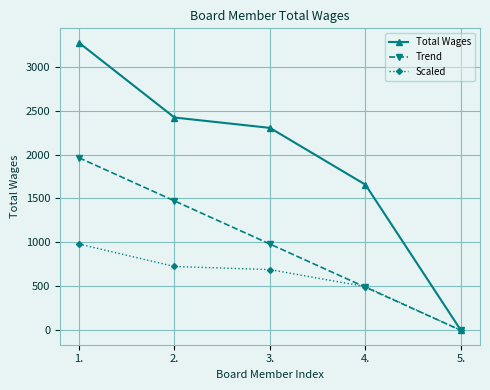

Where is Total Wages nearest to the value 1636?

4.